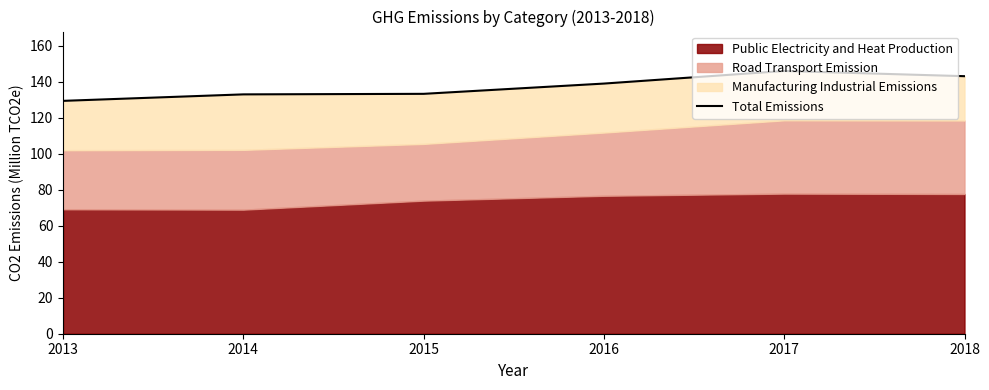

True or false: the data has more than 1 interior local peaks.

False